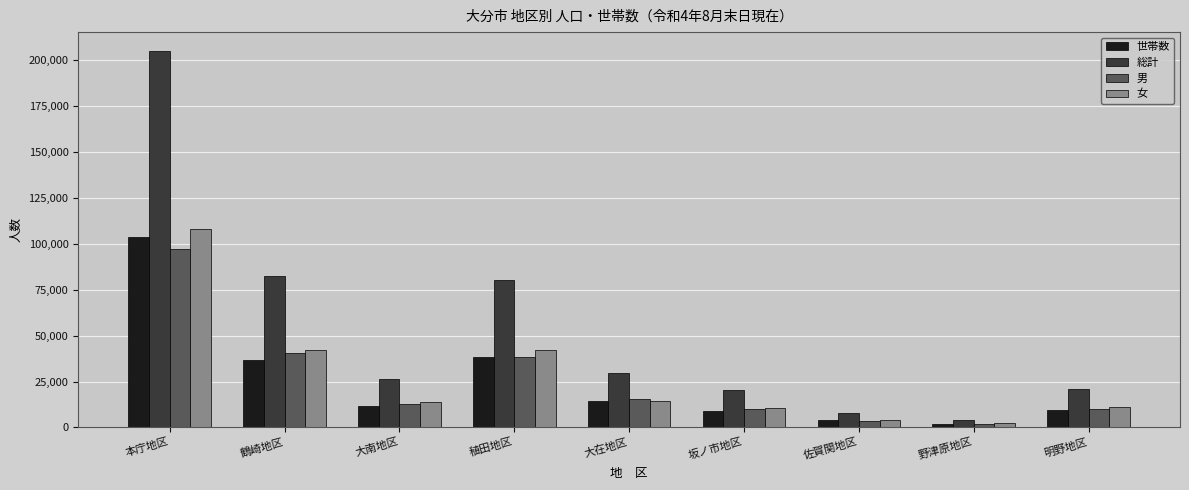

List the series in order of their peak value, highest first.

総計, 女, 世帯数, 男